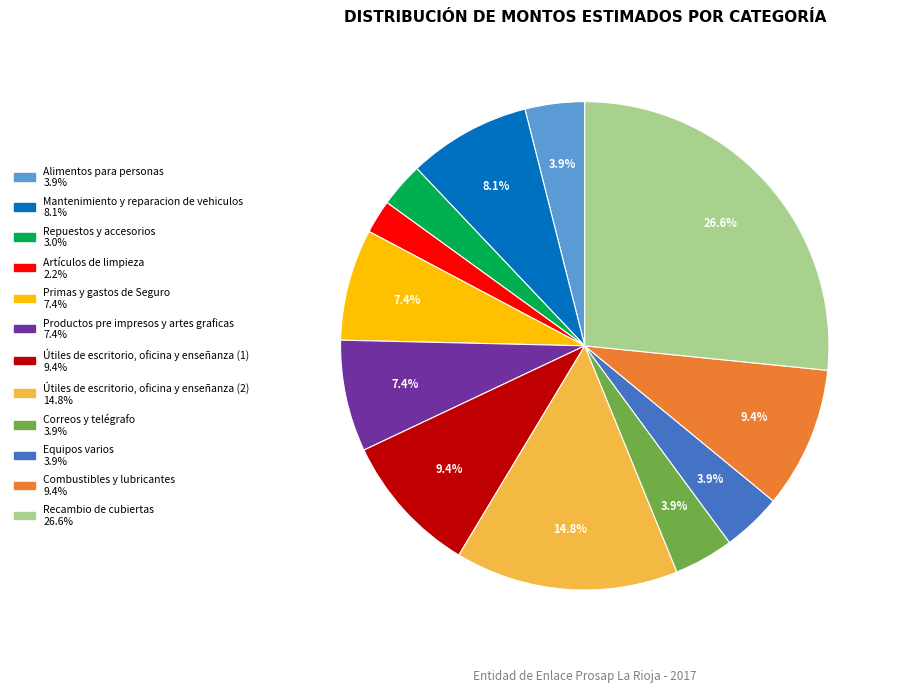

To the nearest percent, what is the difference between the largest and smallest slice percentages?

24%